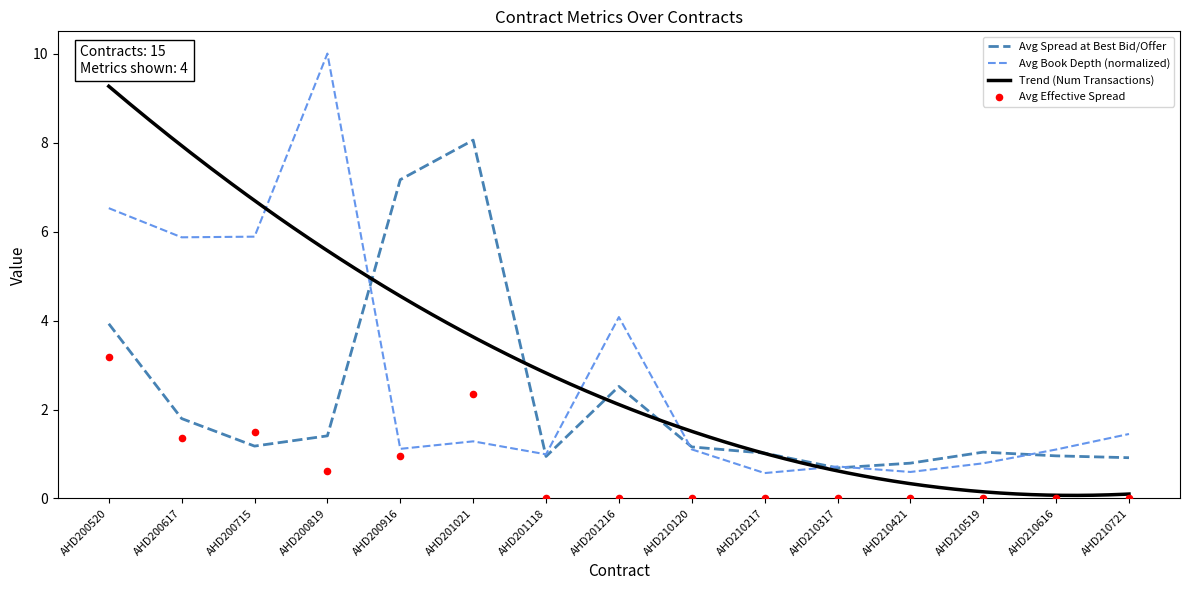

At how many categories does at least one series exceed 1?

12